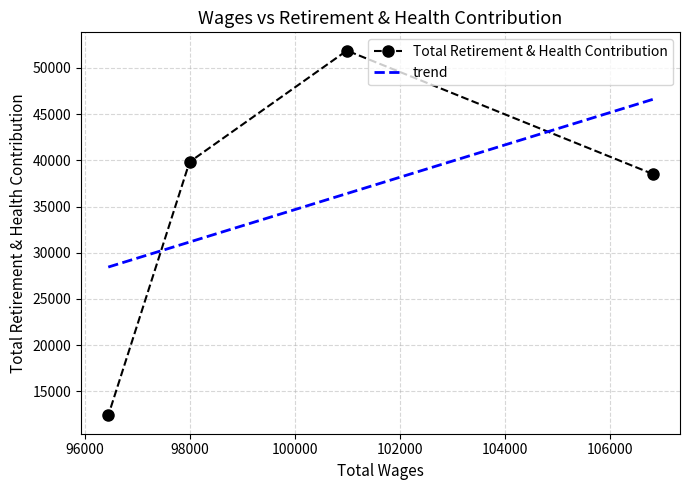

Approximately how many times larger is the value at 96442.0 compared to 100992.0?

0.2